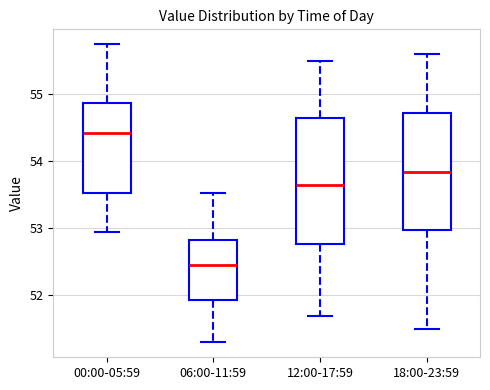

Reading left to right, transcribe this box plot: for each box, give where its median line is, the range the box spans, and where its two whiskers end, as read against the y-axis. The values are not printed on the chart, so give them approximately, as read against the axis.

00:00-05:59: median 54.4, box 53.5 to 54.9, whiskers 53.0 to 55.8
06:00-11:59: median 52.5, box 51.9 to 52.8, whiskers 51.3 to 53.5
12:00-17:59: median 53.7, box 52.8 to 54.7, whiskers 51.7 to 55.5
18:00-23:59: median 53.9, box 53.0 to 54.7, whiskers 51.5 to 55.6